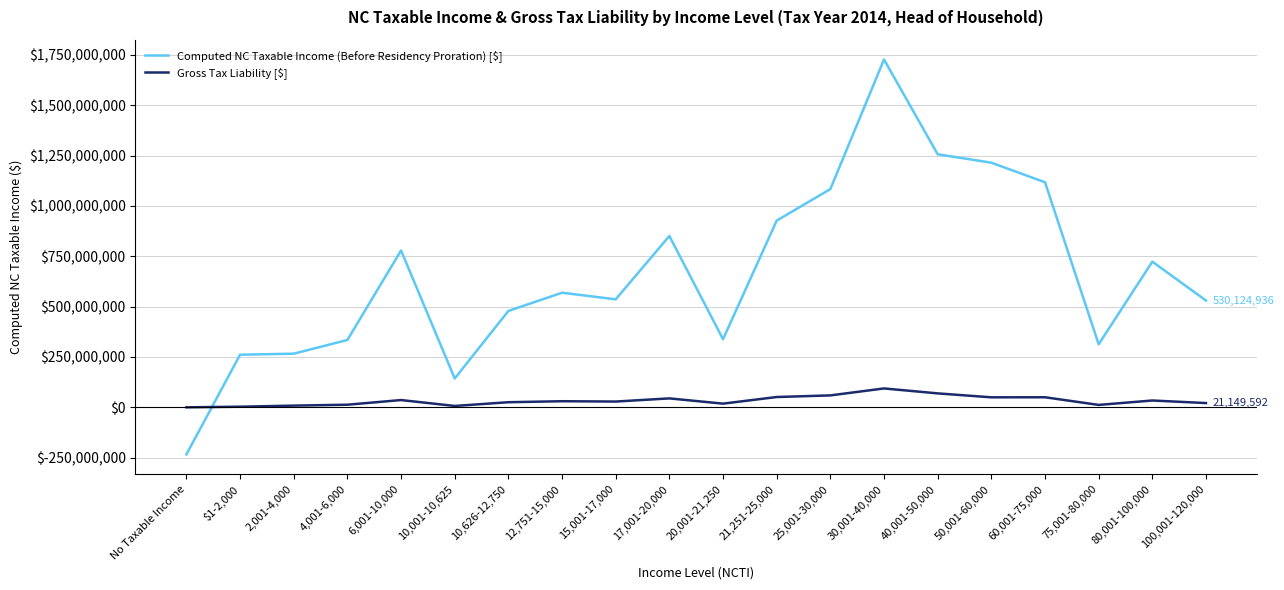

What is the difference between the maximum and second lowest values in the Gross Tax Liability [$] series?

90677291.0